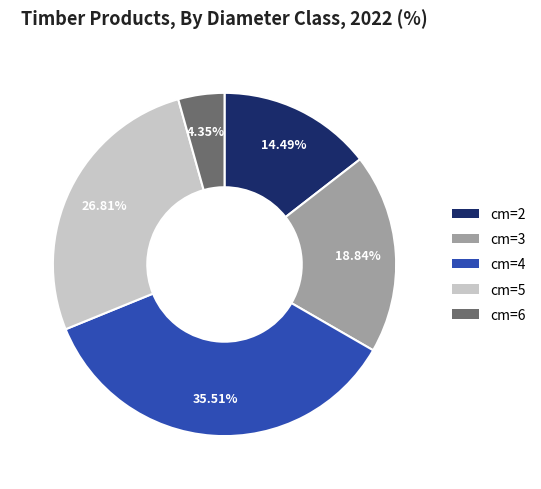

Does cm=4 account for over 50% of the chart?

No